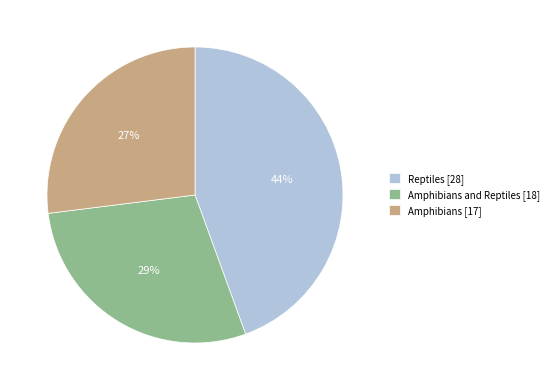

Count the number of slices in the pie.

3